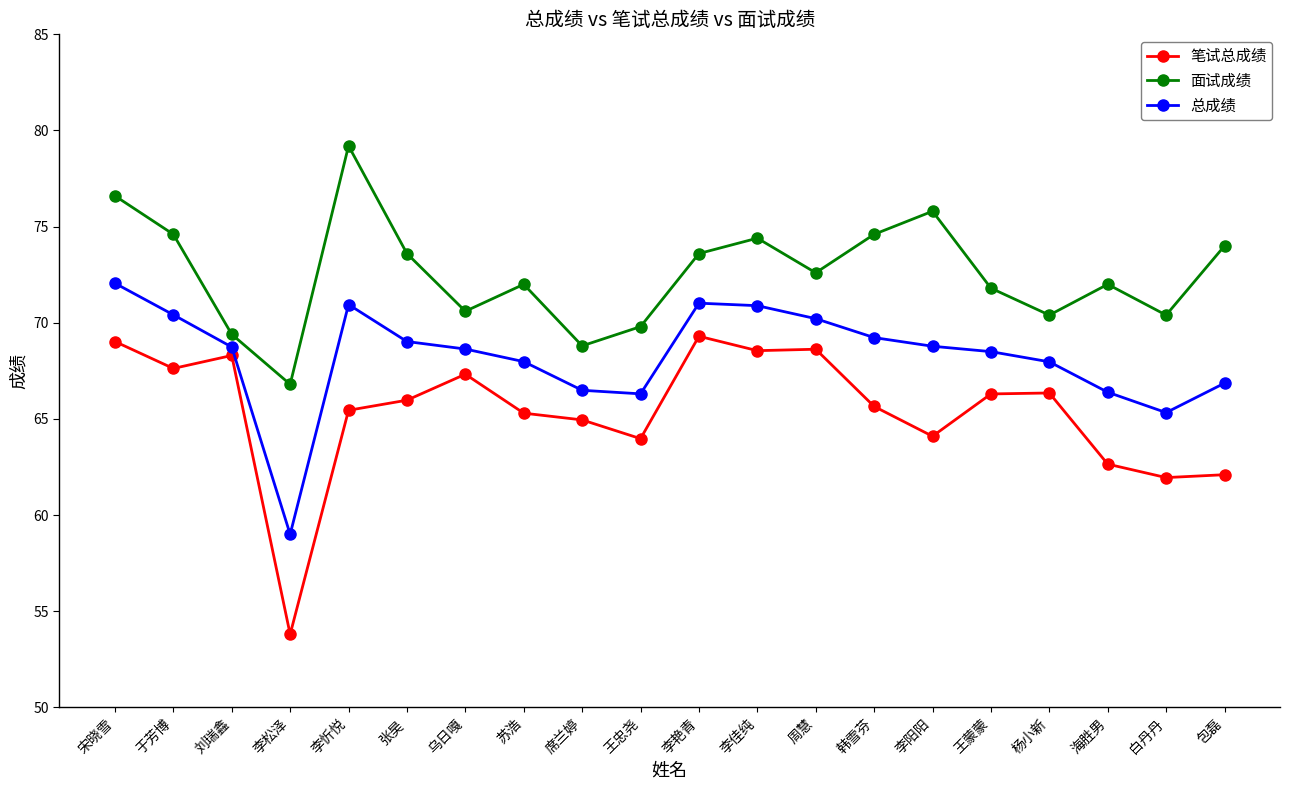

What are all the series names shown in the legend?

笔试总成绩, 面试成绩, 总成绩